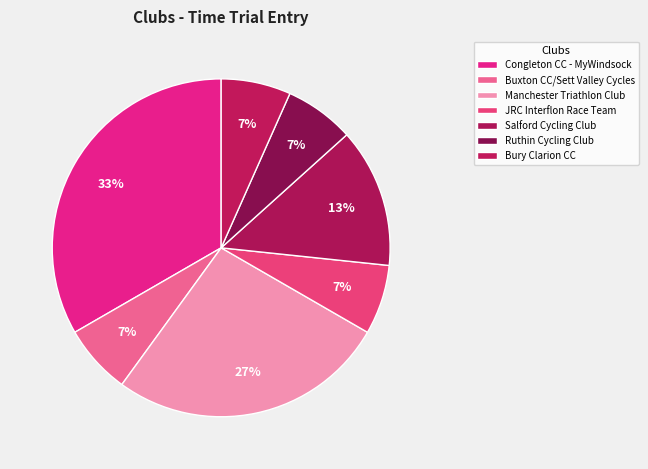

What is the largest slice in the pie chart?

Congleton CC - MyWindsock